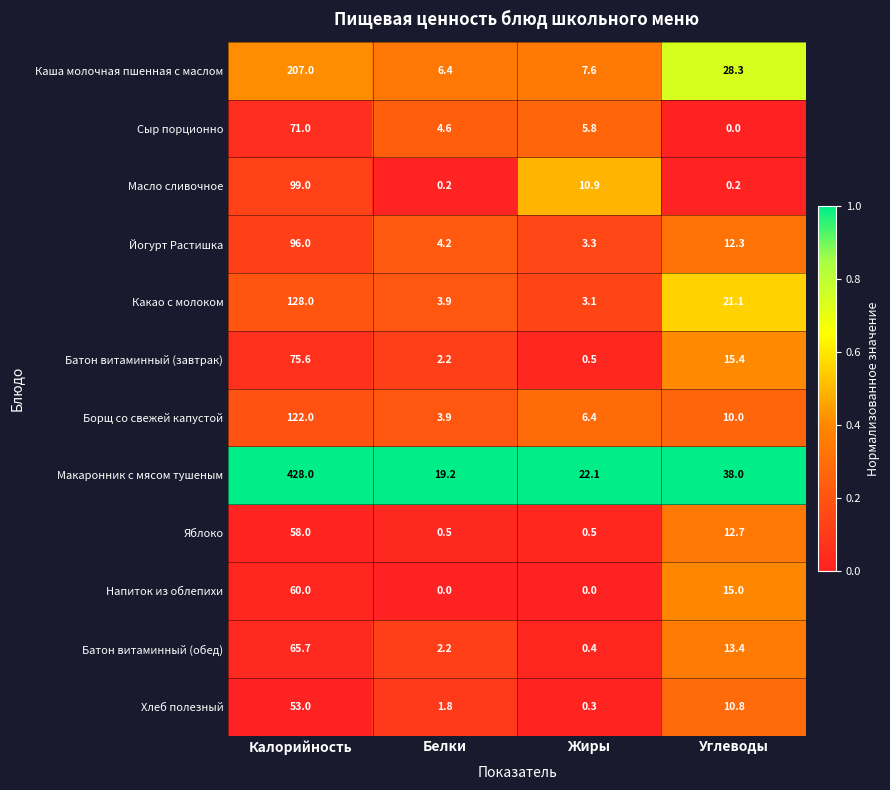

At which category is the sum across all series the highest?

Калорийность